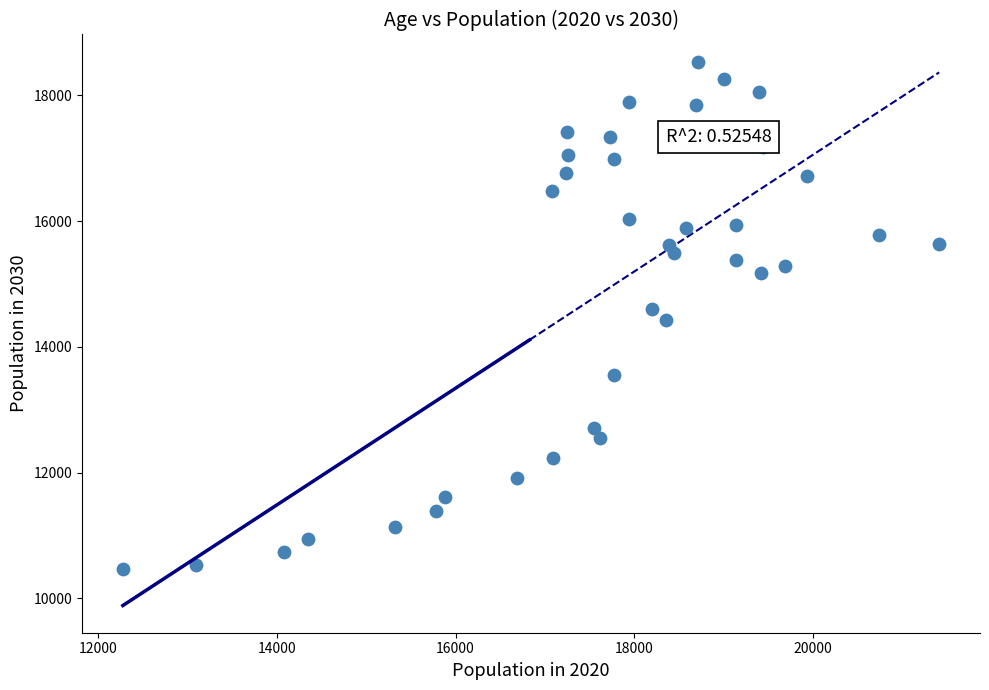

What is the range of Y values (max minus min)?

8076.3